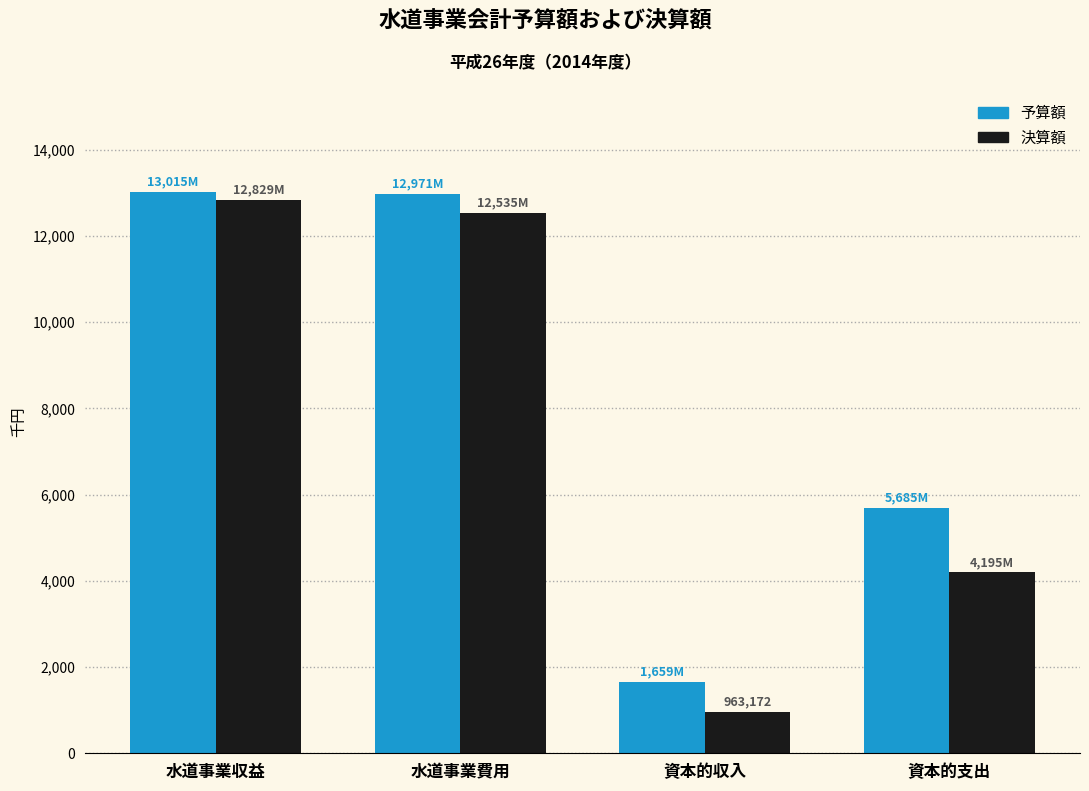

What are all the series names shown in the legend?

予算額, 決算額